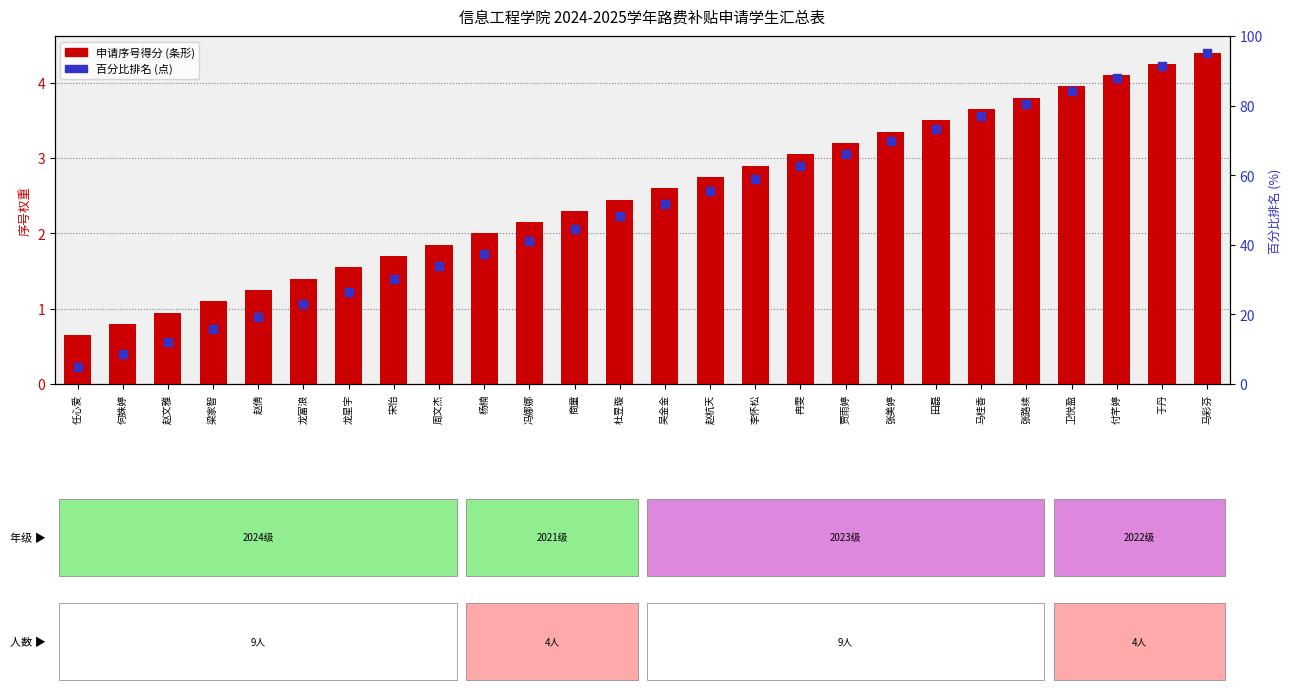

What are all the series names shown in the legend?

申请序号得分, 百分比排名